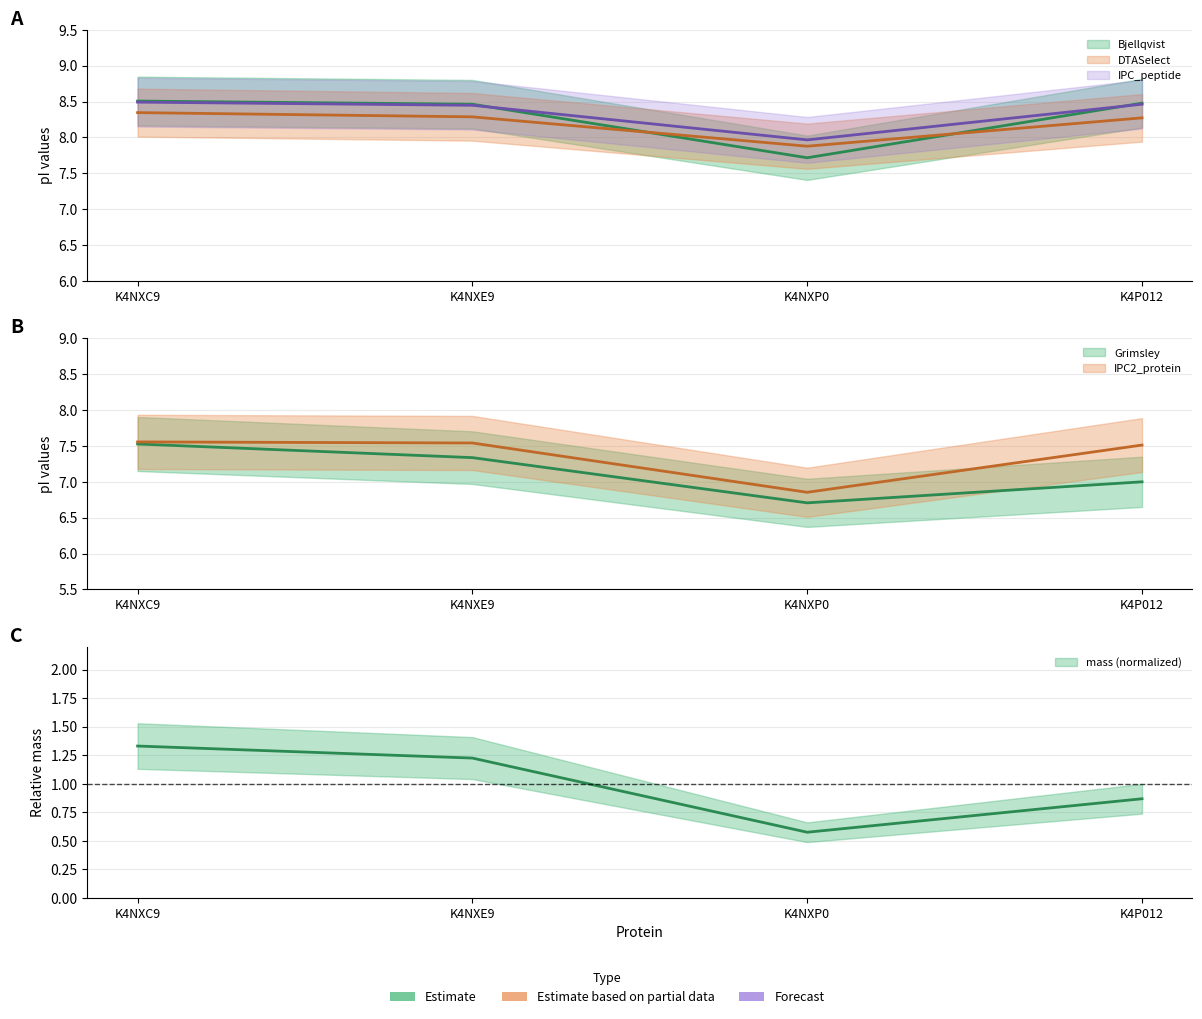

What is the difference between the second highest and minimum values in the DTASelect series?

0.4